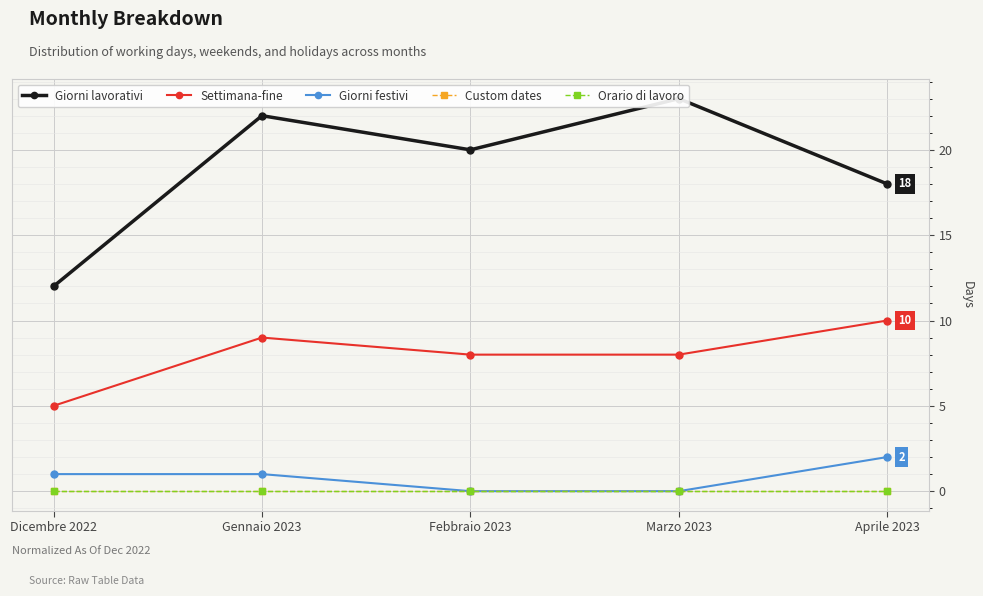

True or false: Custom dates and Orario di lavoro cross at least once.

False